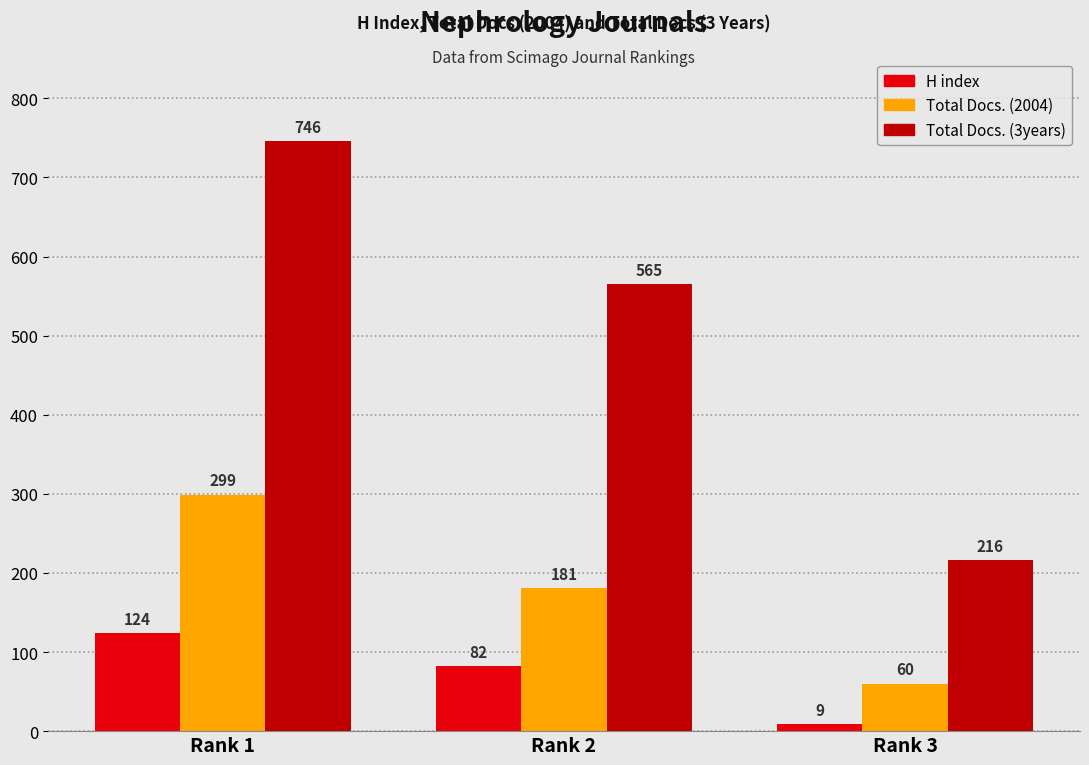

How many categories are shown in the chart?

3